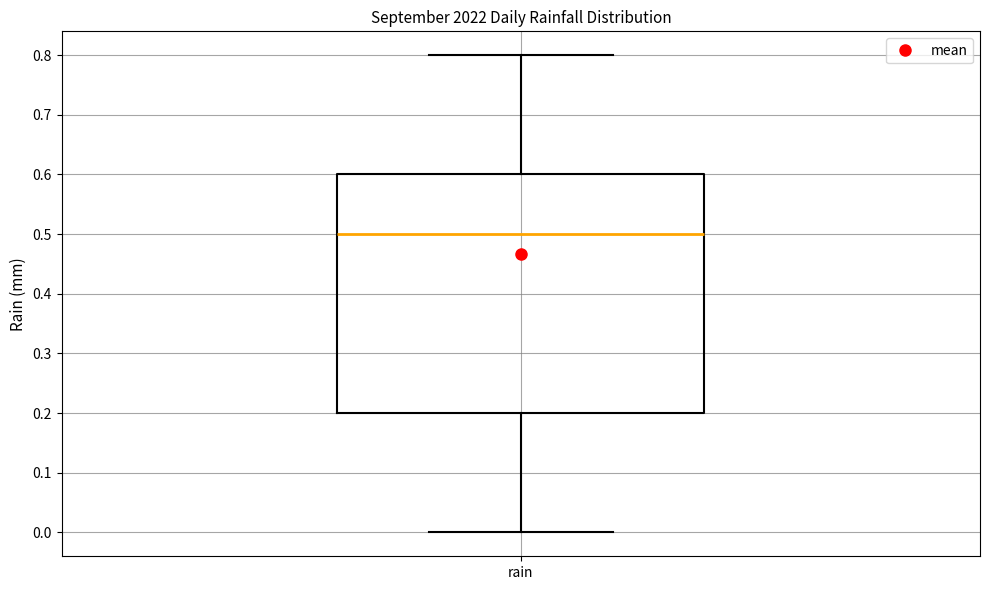

Where does the upper whisker of the box for rain end on the y-axis? The values are not printed on the chart, so give them approximately, as read against the axis.

0.8